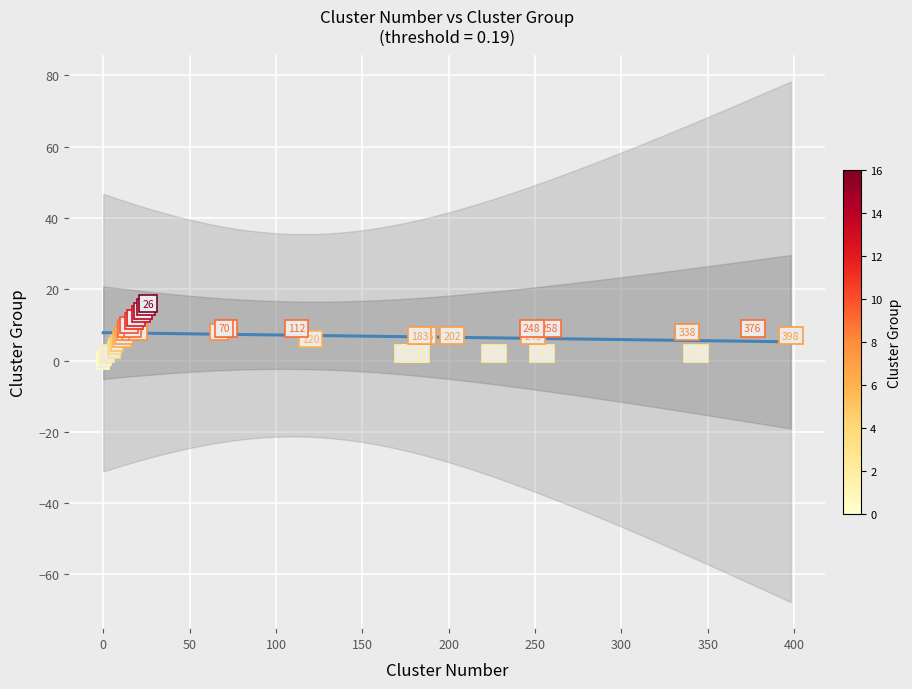

What Y value in the scatter plot is closest to 8?

8